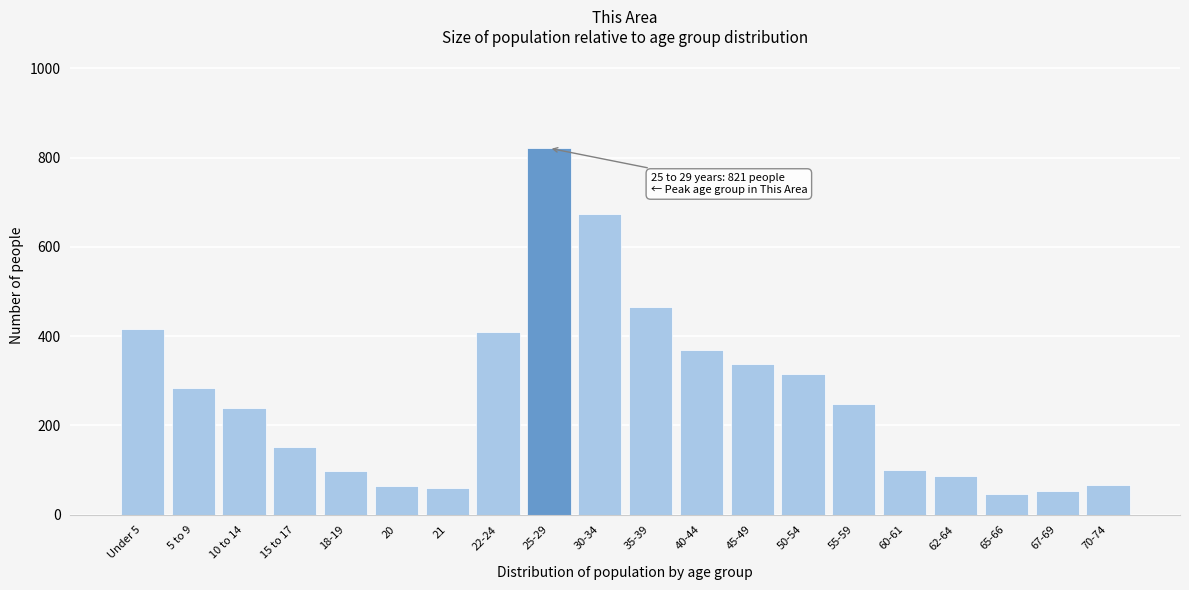

Where is the data nearest to the value 434?

Under 5